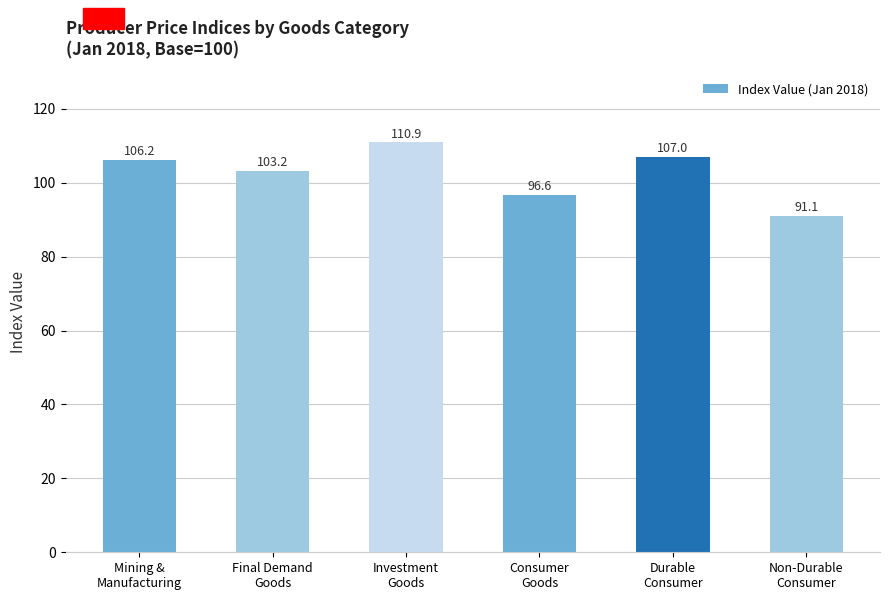

List the labels in order of value, largest first.

Investment
Goods, Durable
Consumer, Mining &
Manufacturing, Final Demand
Goods, Consumer
Goods, Non-Durable
Consumer